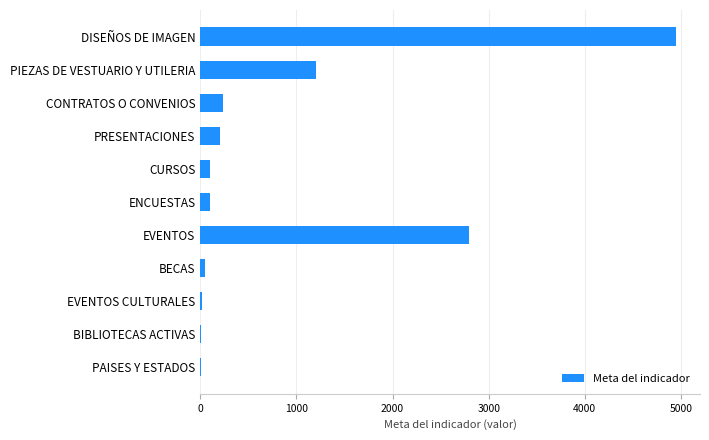

How many series are shown in this chart?

1